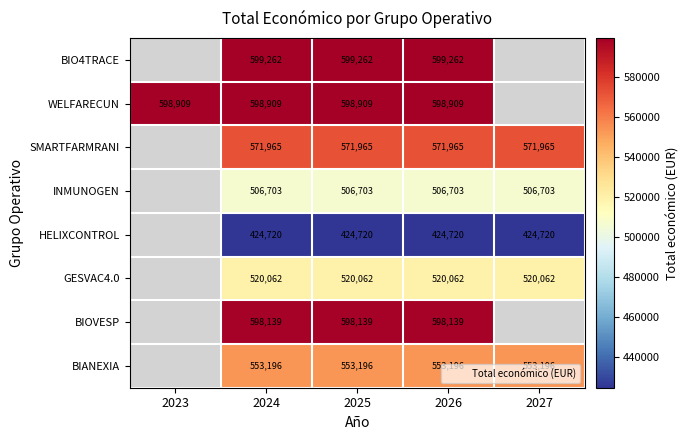

At 2023, list the series in order from largest to smallest.

BIO4TRACE, WELFARECUN, SMARTFARMRANI, INMUNOGEN, HELIXCONTROL, GESVAC4.0, BIOVESP, BIANEXIA